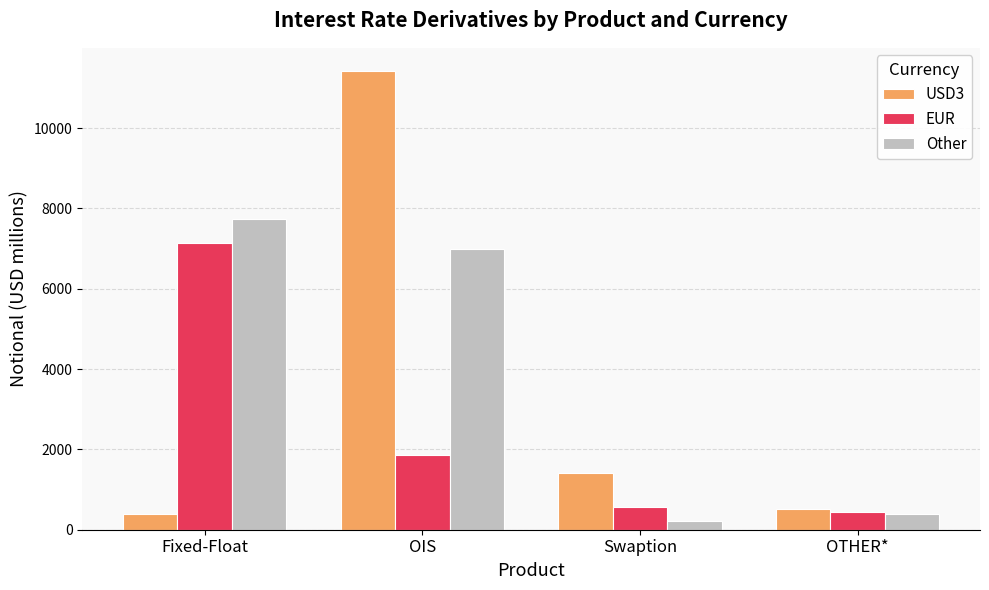

At which label does Other reach its minimum?

Swaption